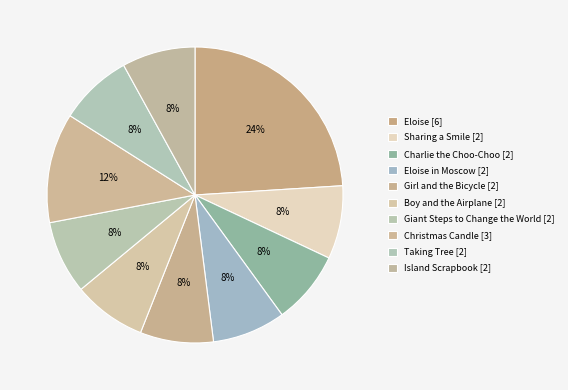

What is the largest slice in the pie chart?

Eloise